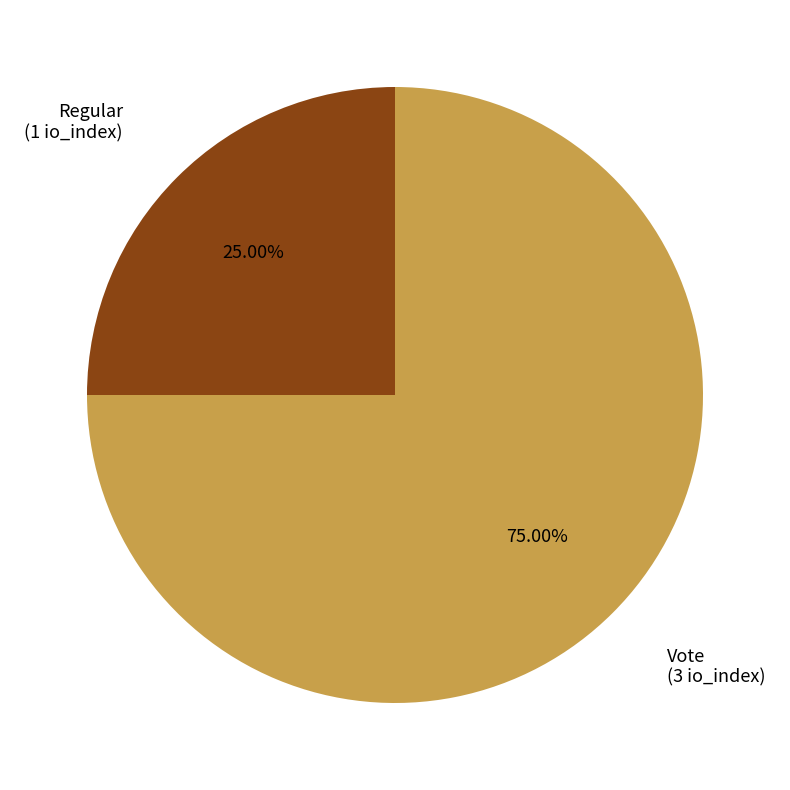

Count the number of slices in the pie.

2